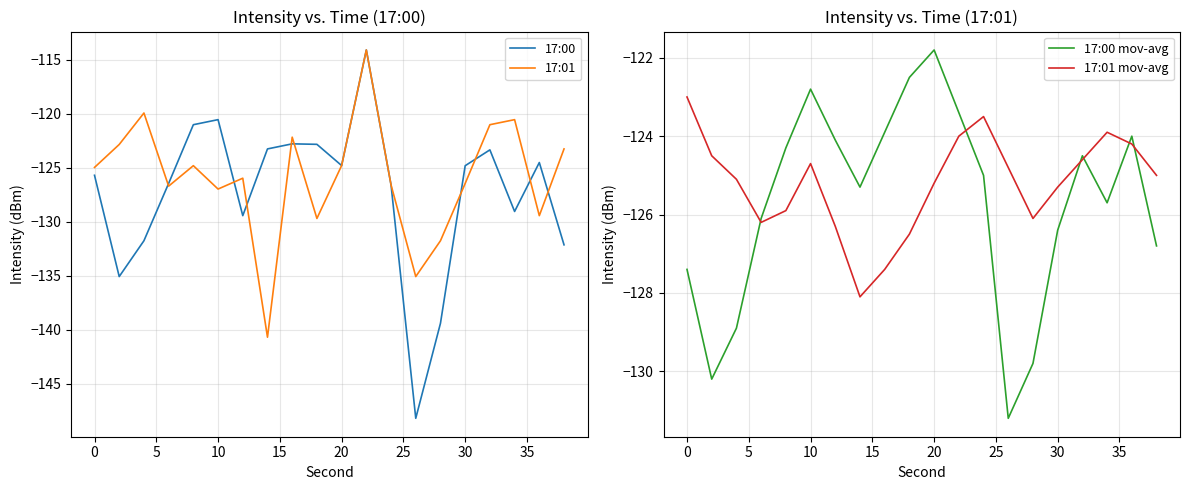

What is the maximum value for 17:00?

-114.1